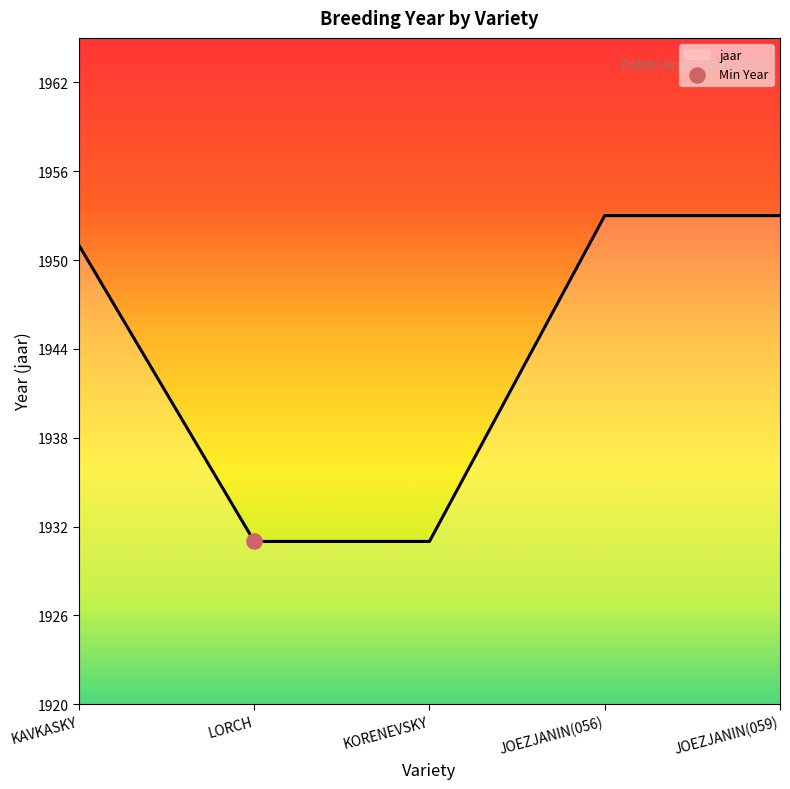

What is the change in value from KAVKASKY to JOEZJANIN(059)?

+2